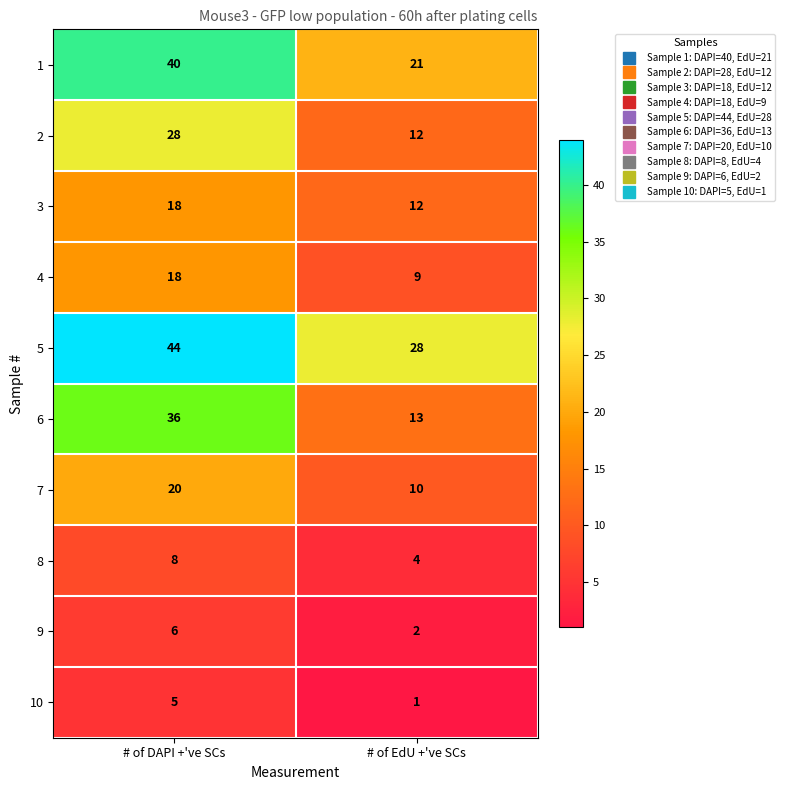

Which label corresponds to the smallest value in the chart?

# of EdU +'ve SCs